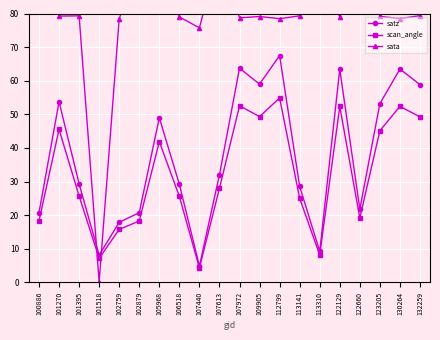

At which category does sata reach its first local peak?

101395